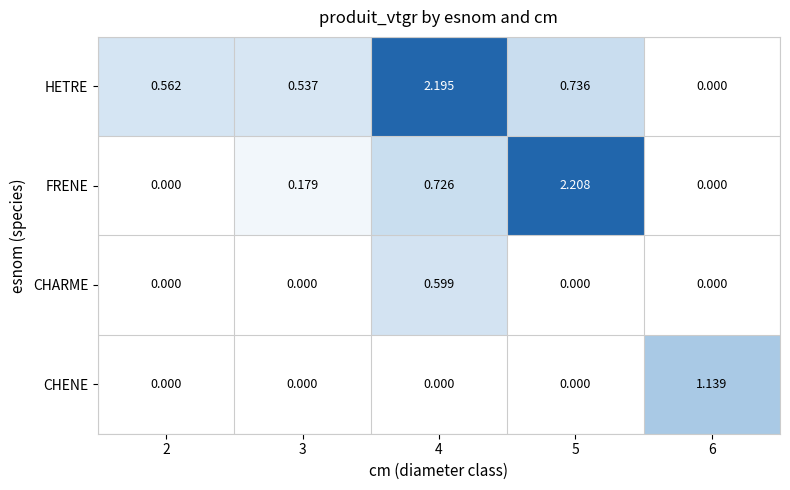

Which series changed the most between 3 and 5?

FRENE